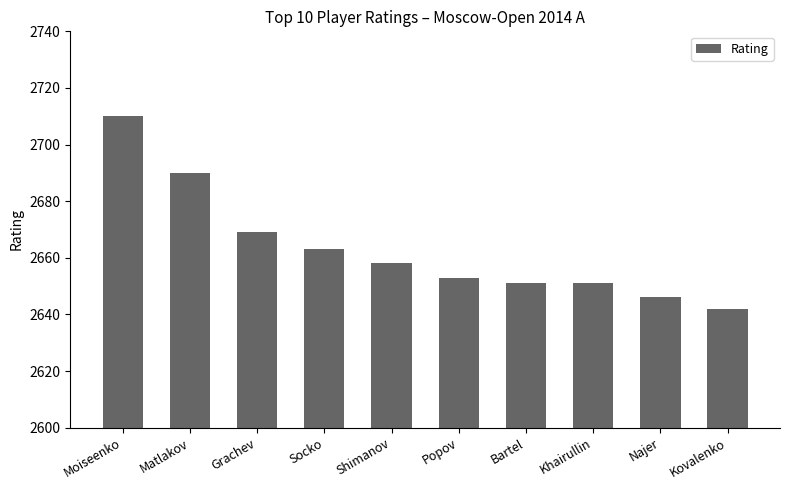

Which label corresponds to the smallest value in the chart?

Kovalenko